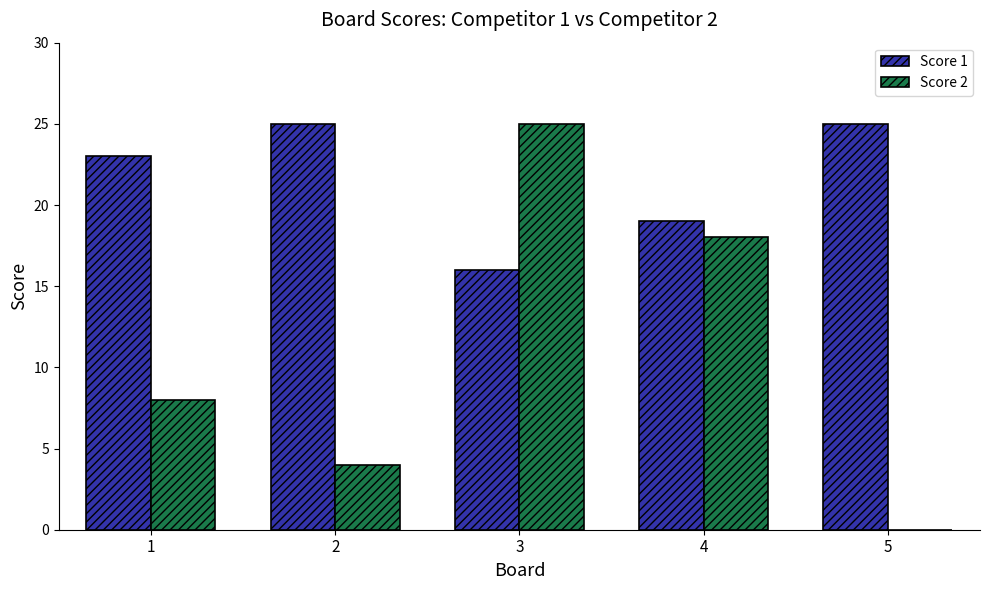

How many positive values does the Score 2 series have?

4